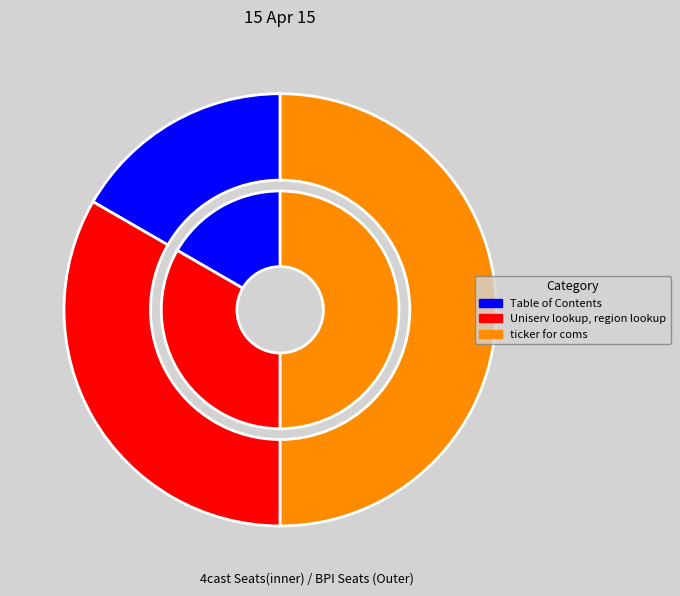

Count the number of slices in the pie.

3